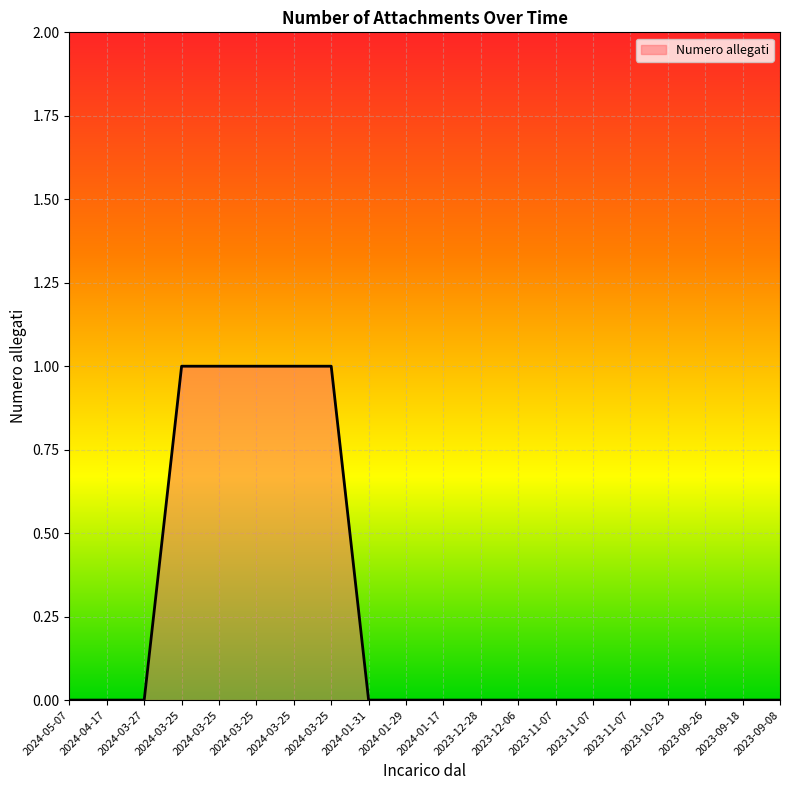

How many series are shown in this chart?

1